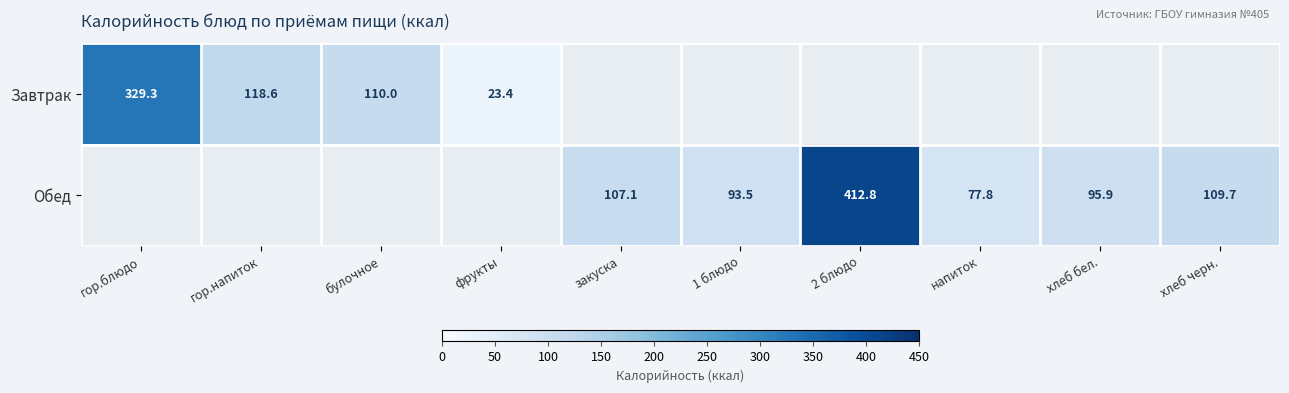

Which category has the highest value in the Обед series?

гор.блюдо